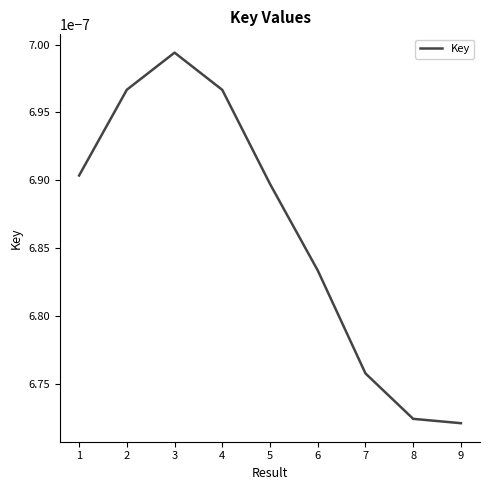

How many categories are shown in the chart?

9